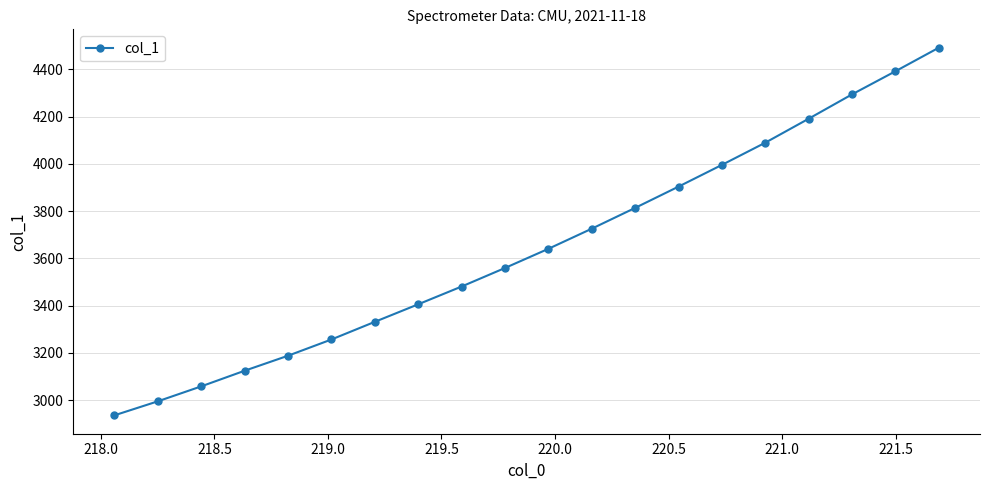

What is the value of the 10th point from the left?

3559.6